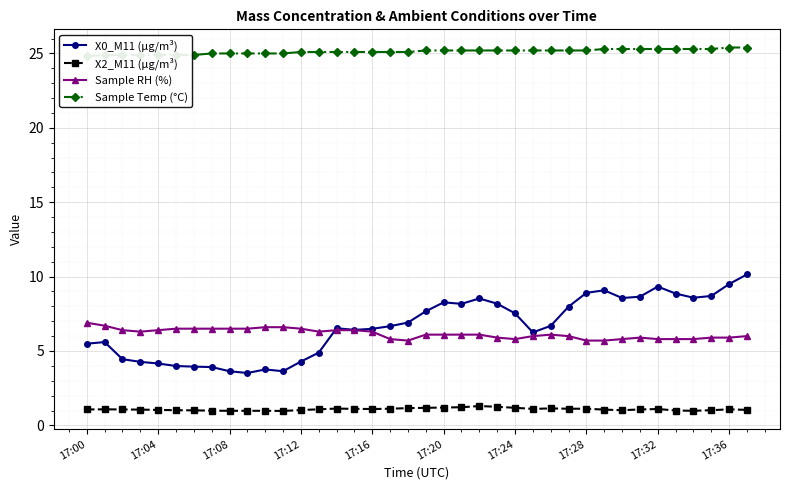

Rank the series by their maximum value, from lowest to highest.

X2_M11 (μg/m³), Sample RH (%), X0_M11 (μg/m³), Sample Temp (°C)